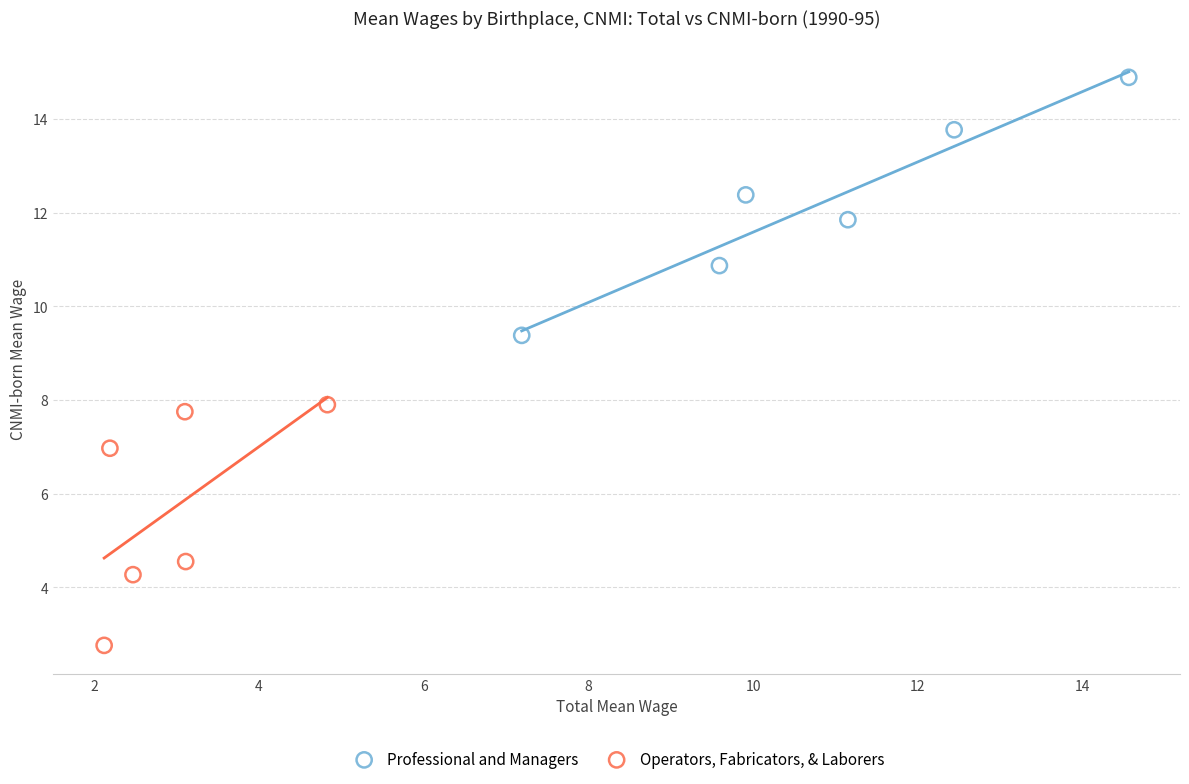

Which series reaches the maximum Y coordinate?

Professional and Managers